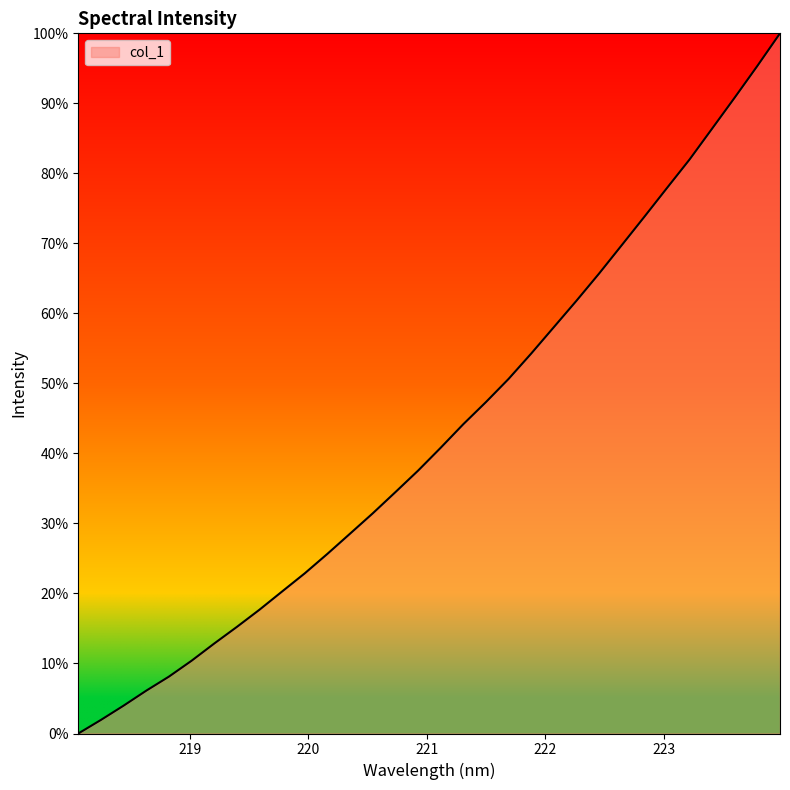

What is the sum of all values?

1376.0